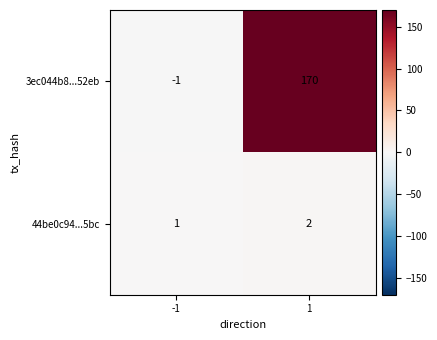

The 44be0c94...5bc series shows 1 at -1. True or false?

True